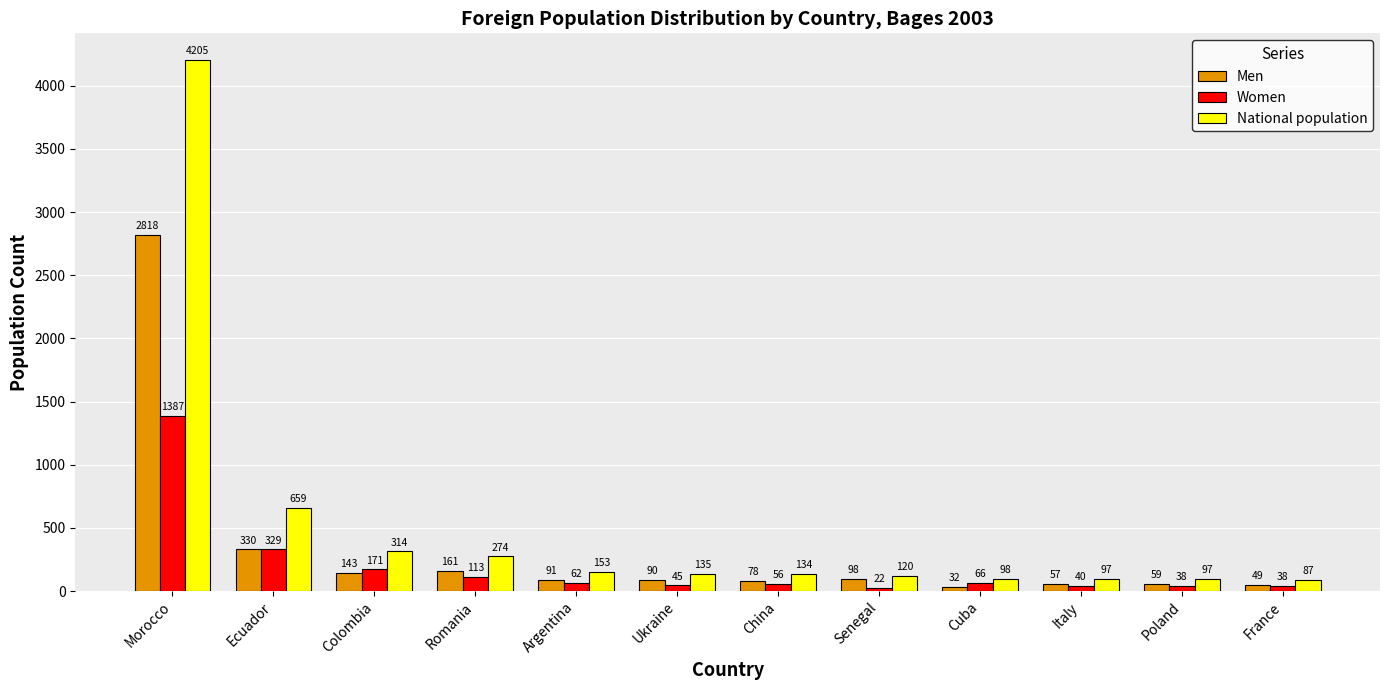

What is the total value across all series at Senegal?

240